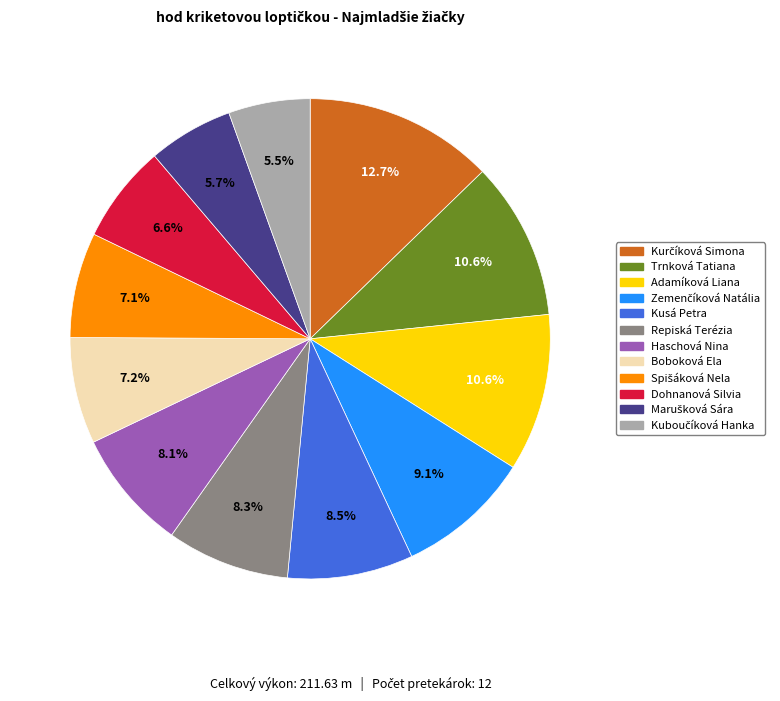

Is there a majority slice in this chart?

No